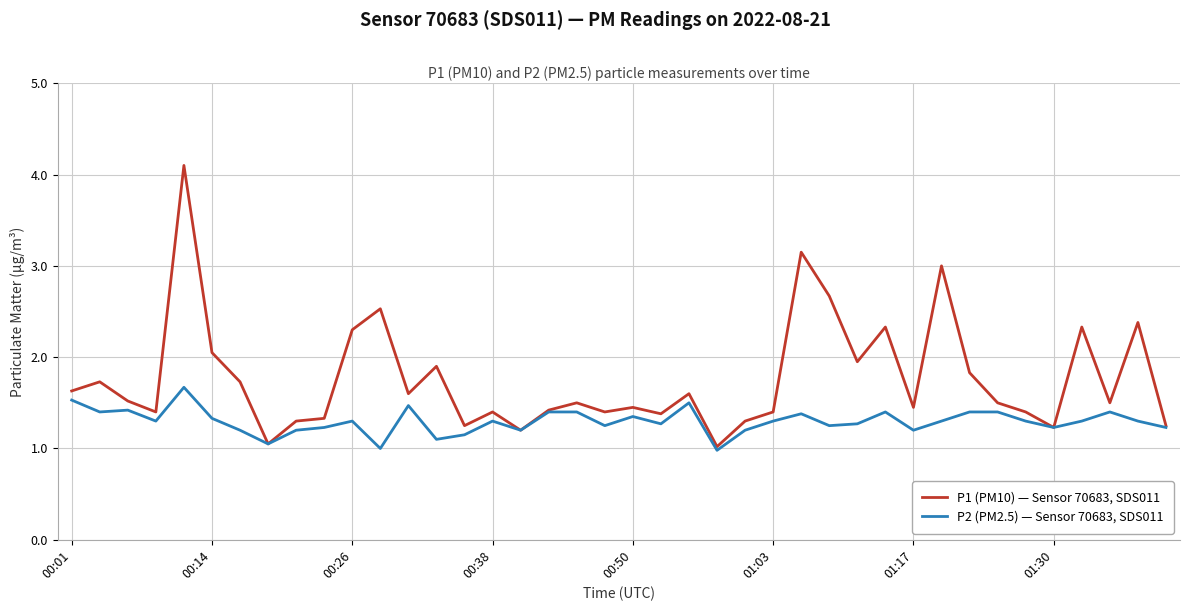

What are all the series names shown in the legend?

P1 (PM10) — Sensor 70683, SDS011, P2 (PM2.5) — Sensor 70683, SDS011